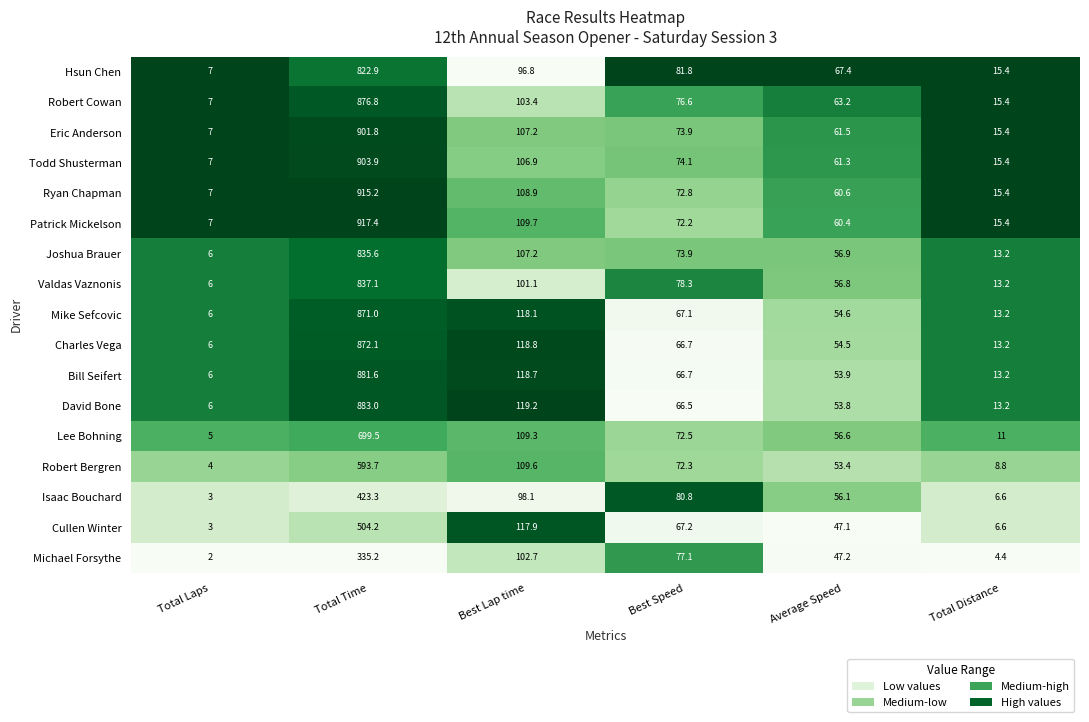

At which label does Charles Vega first exceed 66?

Total Time